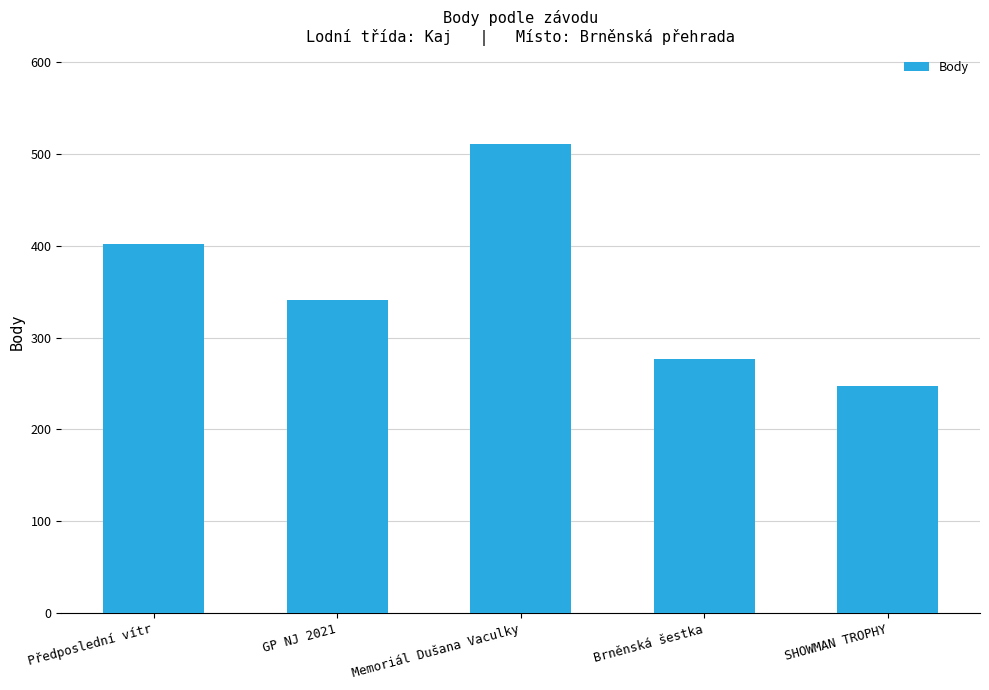

Rank the categories by value from lowest to highest.

SHOWMAN TROPHY, Brněnská šestka, GP NJ 2021, Předposlední vítr, Memoriál Dušana Vaculky